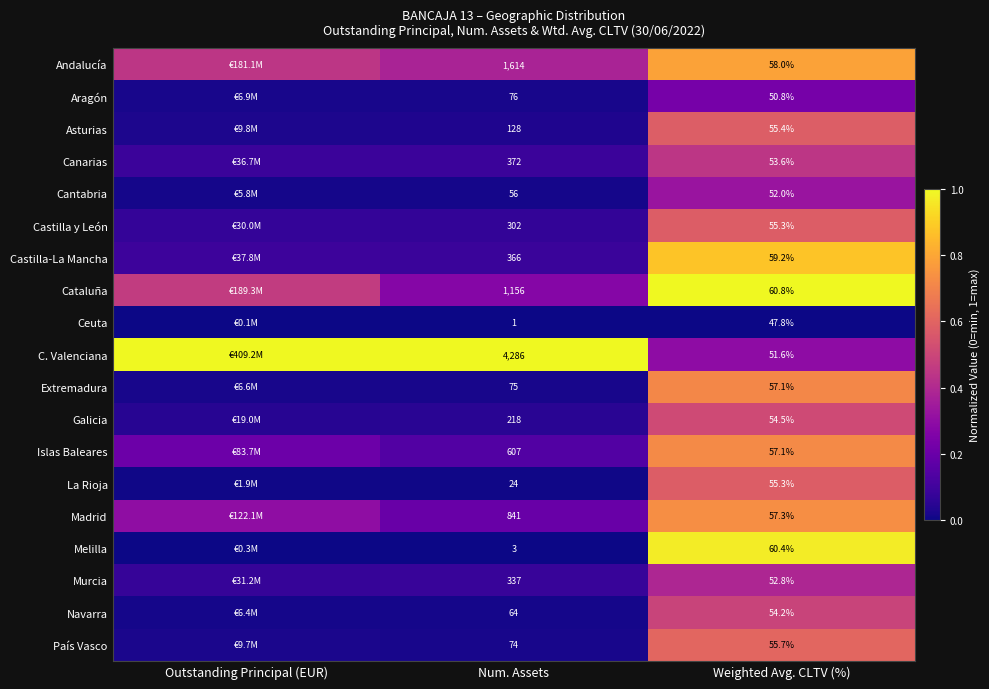

Is the value of C. Valenciana at Num. Assets greater than the value of Castilla y León at Weighted Avg. CLTV (%)?

Yes